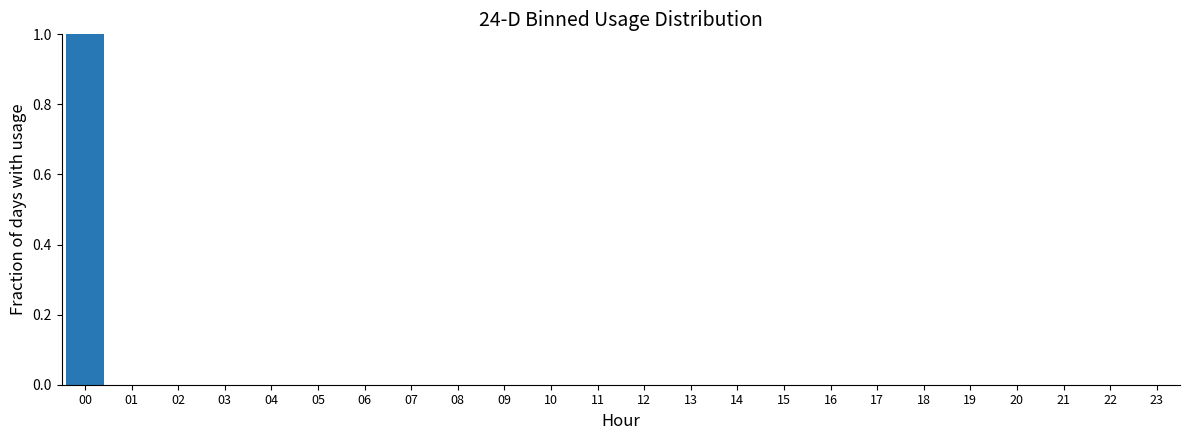

Reading left to right, what are all the values shown in this chart?

00=1	01=0	02=0	03=0	04=0	05=0	06=0	07=0	08=0	09=0	10=0	11=0	12=0	13=0	14=0	15=0	16=0	17=0	18=0	19=0	20=0	21=0	22=0	23=0